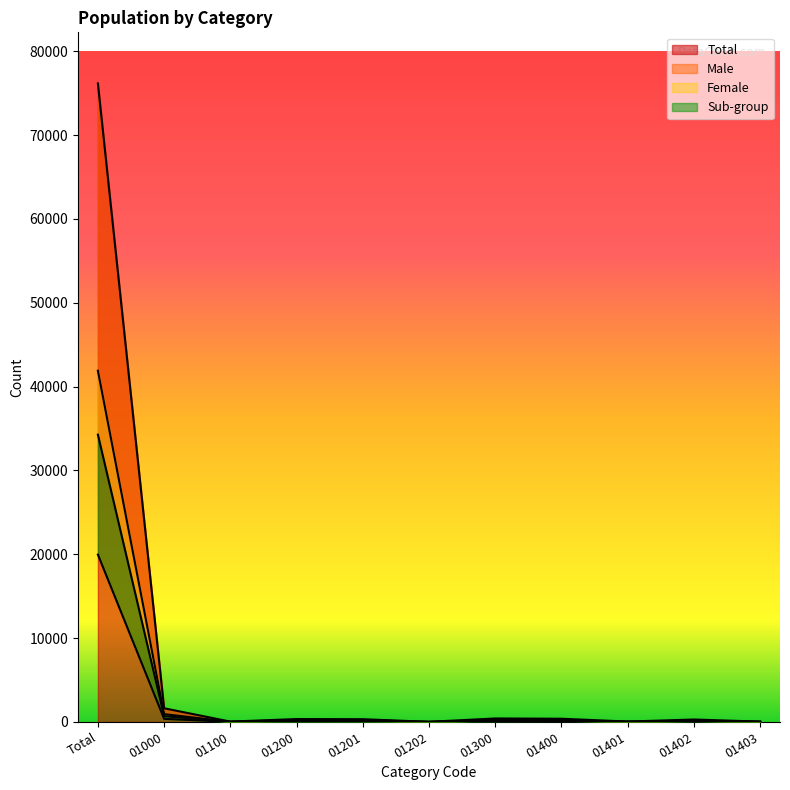

Where is Female nearest to the value 17141?

01000